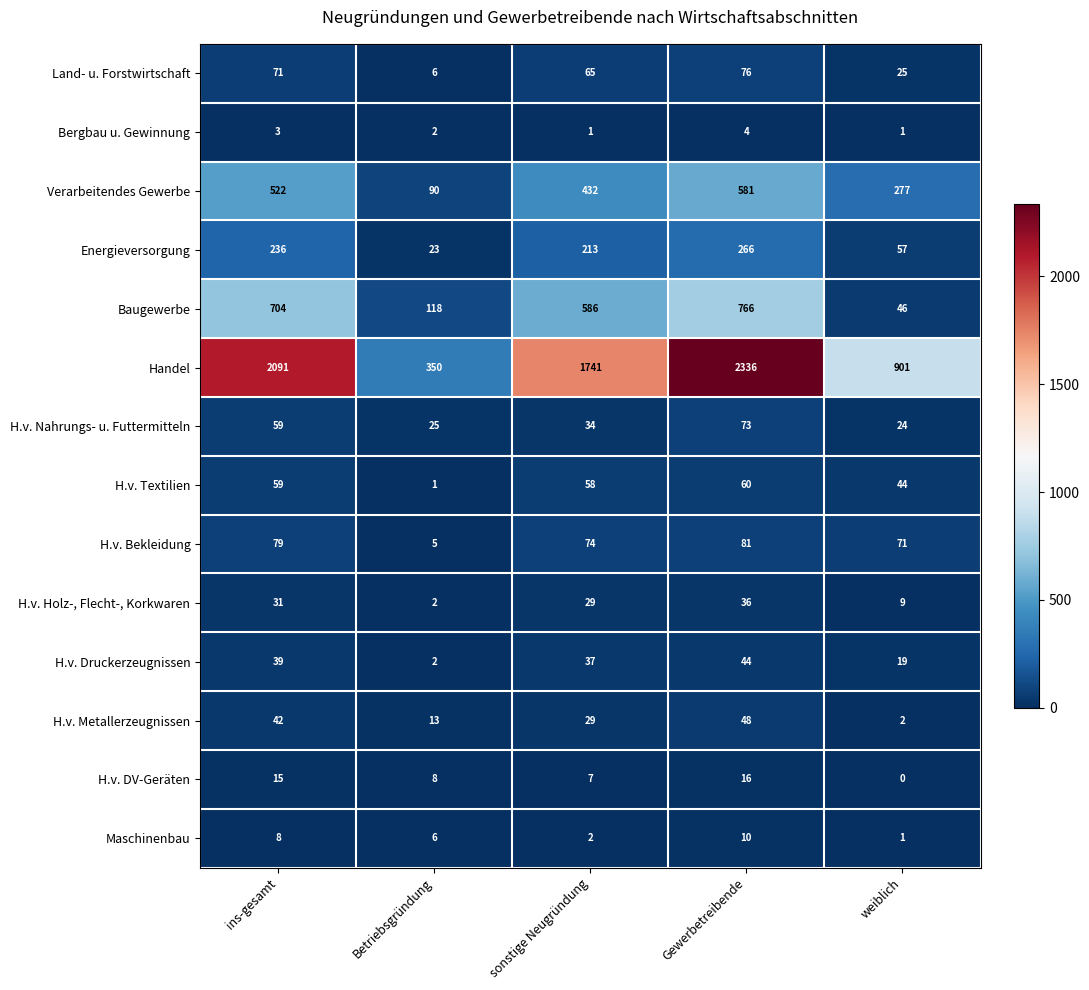

Is it true that H.v. Textilien equals 82 at ins-gesamt?

False